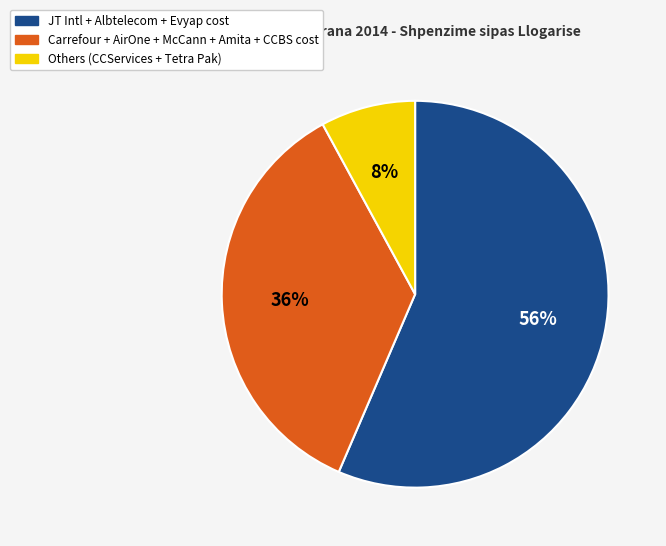

To the nearest percent, what is the average slice percentage?

33%